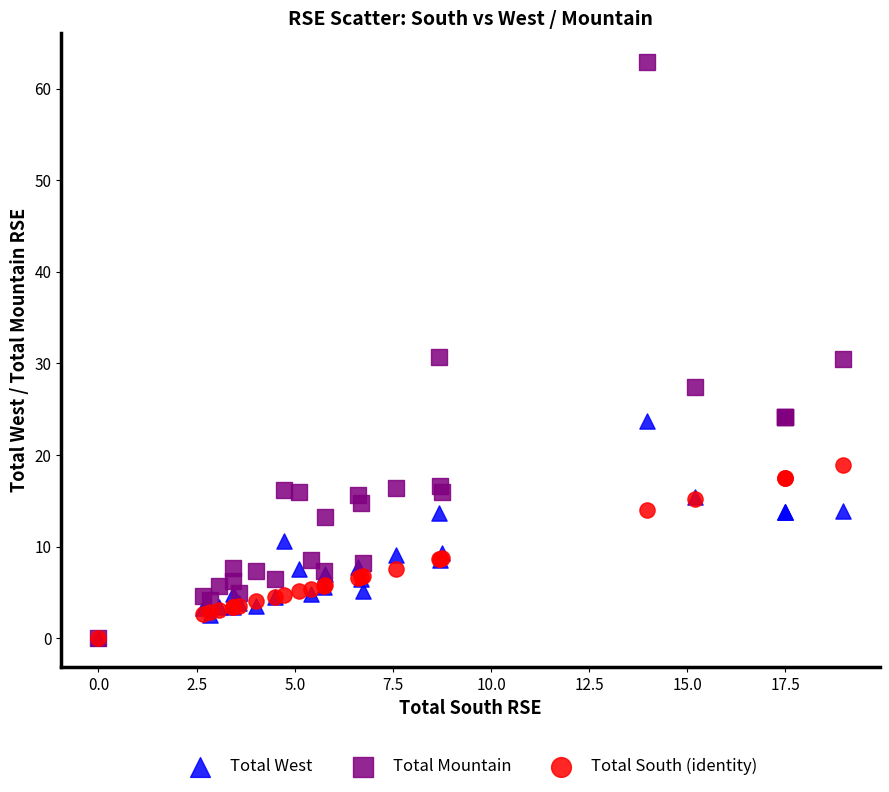

What are all the series names shown in the legend?

Total West, Total Mountain, Total South (identity)